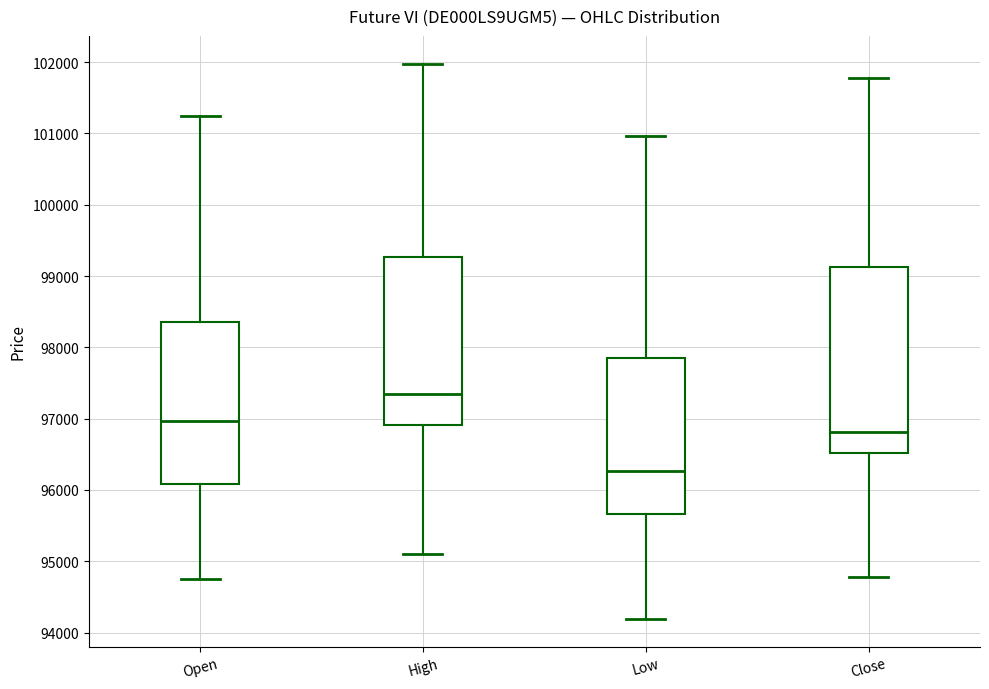

Which box is the tallest, from its lower edge to its upper edge?

Close